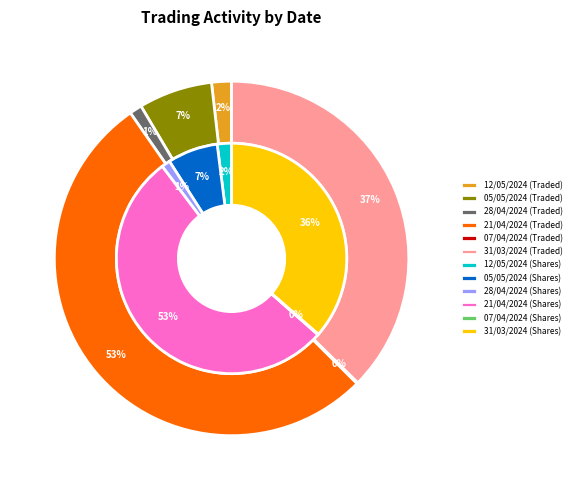

To the nearest percent, what is the difference between the 05/05/2024 and 31/03/2024 slice percentages?

31%